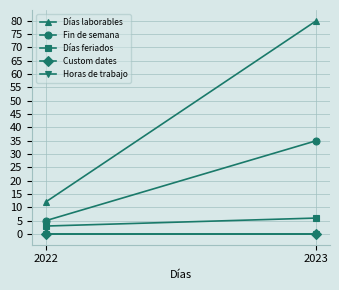

What is the difference between the highest and lowest values at 2023?

80